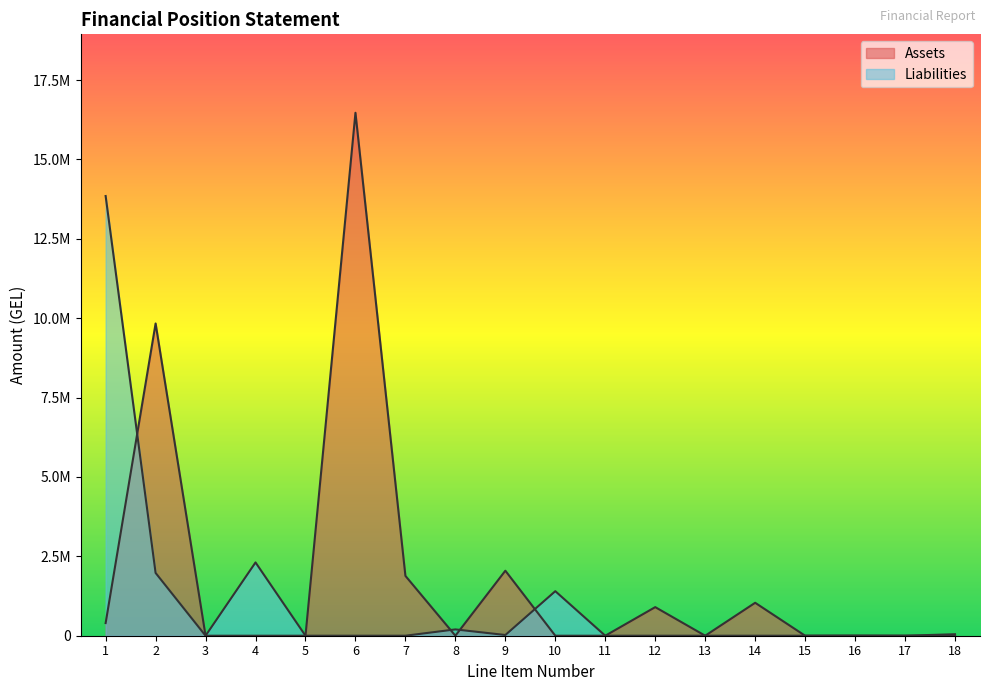

What is the value of the Assets point at the 12th from the left?

900616.6